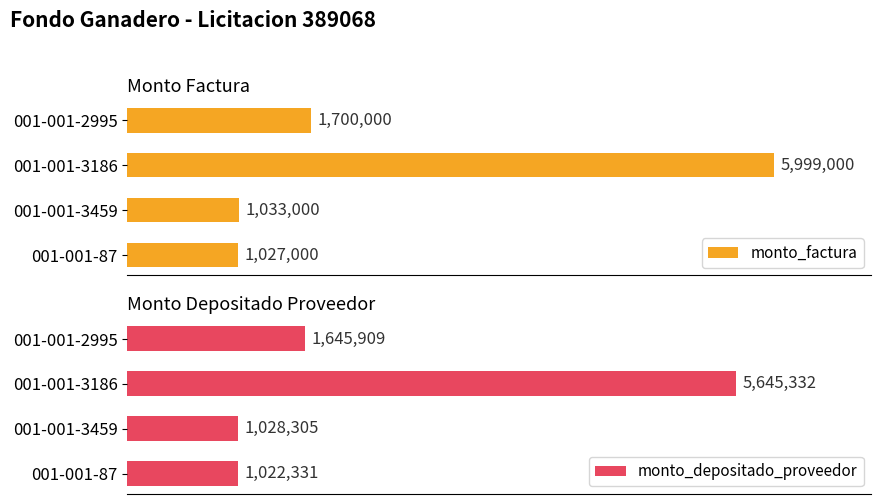

Reading left to right, extract all data points from this chart.

monto_factura: 1027000	1033000	5999000	1700000
monto_depositado_proveedor: 1022331	1028305	5645332	1645909